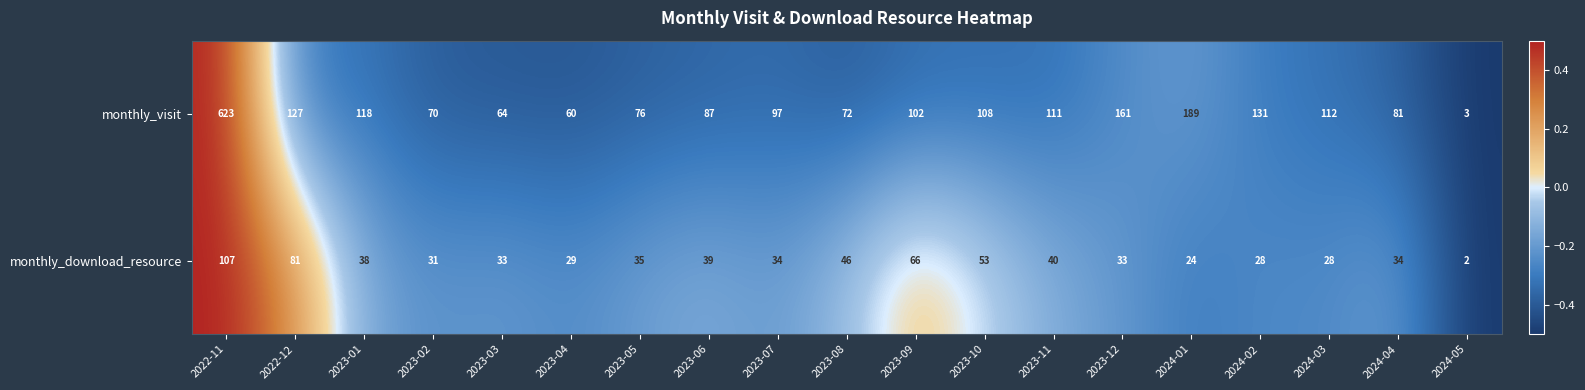

Read the monthly_visit value at 2024-02.

131